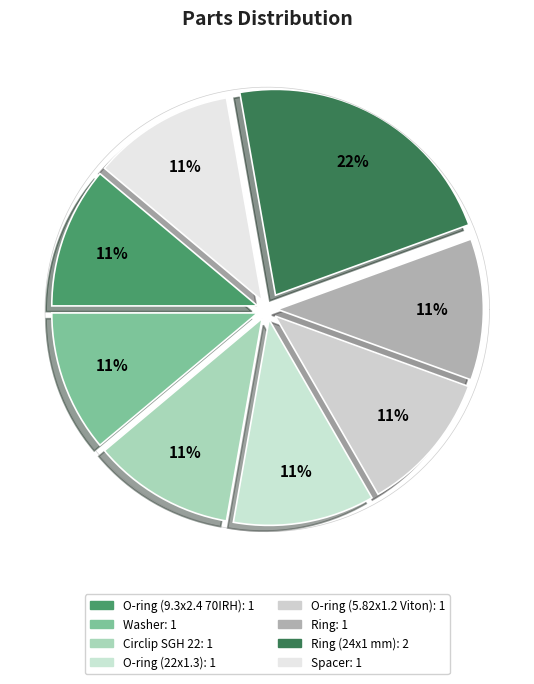

The O-ring (5.82x1.2 Viton) slice represents 11% of the pie. True or false?

True